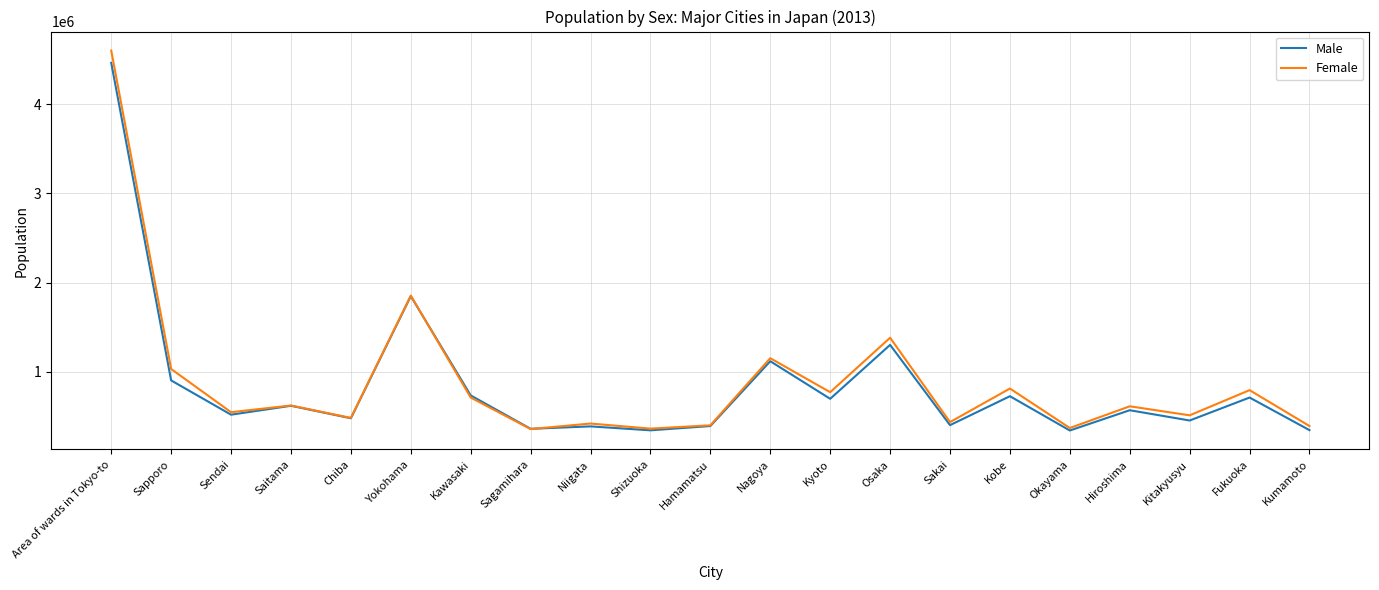

Is the value of Female at Fukuoka greater than the value of Male at Kumamoto?

Yes